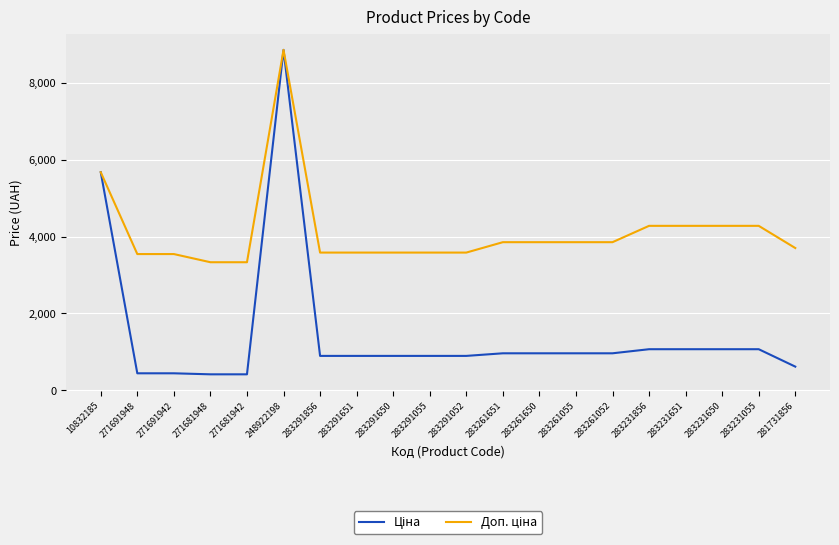

What is the spread (max minus min) of values at 283231651?

3209.3